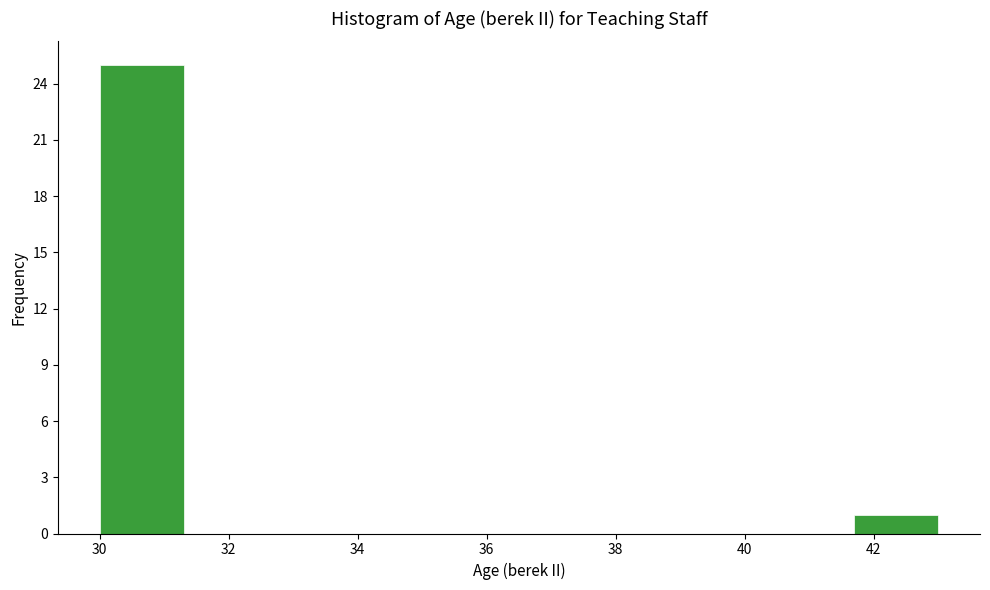

Reading left to right, list every bar in this chart as the range it spans on the x-axis followed by its height. Neither the bar edges nor the heights are printed on the chart, so give them approximately, as read against the axes.

30.0 to 31.3: 25
31.3 to 32.6: 0
32.6 to 33.9: 0
33.9 to 35.2: 0
35.2 to 36.5: 0
36.5 to 37.8: 0
37.8 to 39.1: 0
39.1 to 40.4: 0
40.4 to 41.7: 0
41.7 to 43.0: 1